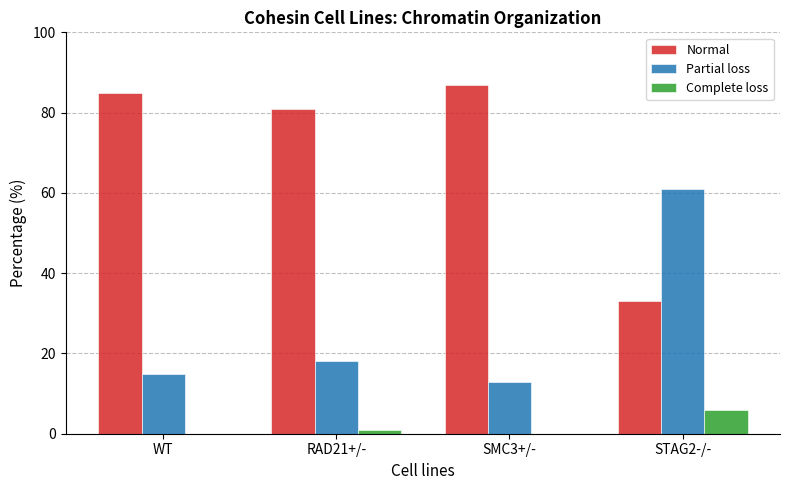

The value of Complete loss at STAG2-/- is 10. True or false?

False